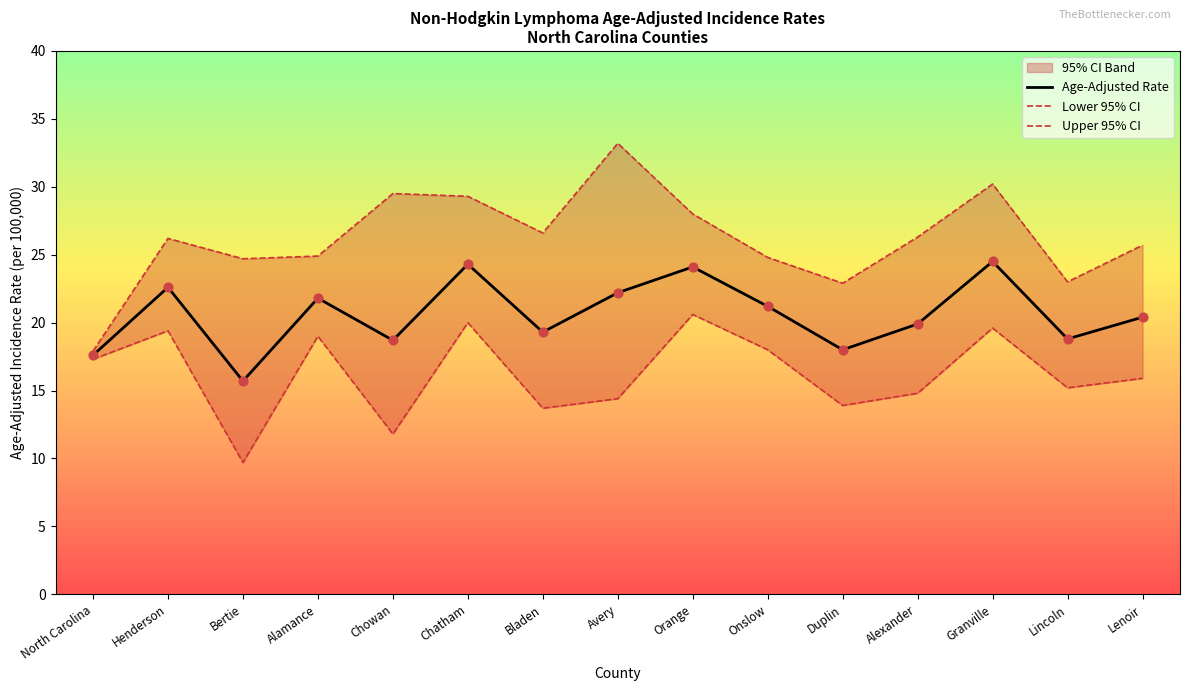

What is the total value across all series at Avery?

69.8